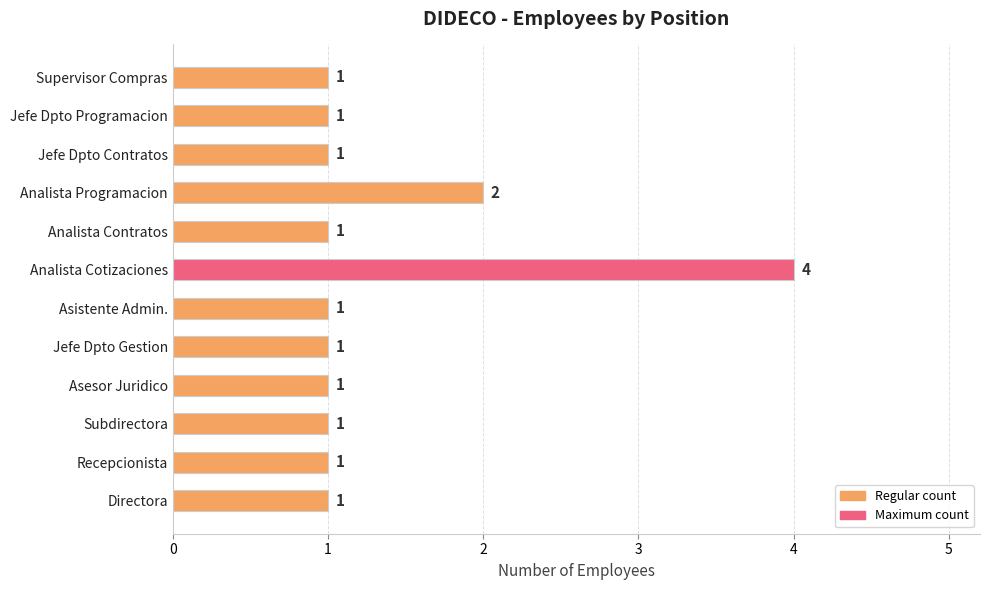

Reading bottom to top, extract all data points from this chart.

Directora=1	Recepcionista=1	Subdirectora=1	Asesor Juridico=1	Jefe Dpto Gestion=1	Asistente Admin.=1	Analista Cotizaciones=4	Analista Contratos=1	Analista Programacion=2	Jefe Dpto Contratos=1	Jefe Dpto Programacion=1	Supervisor Compras=1